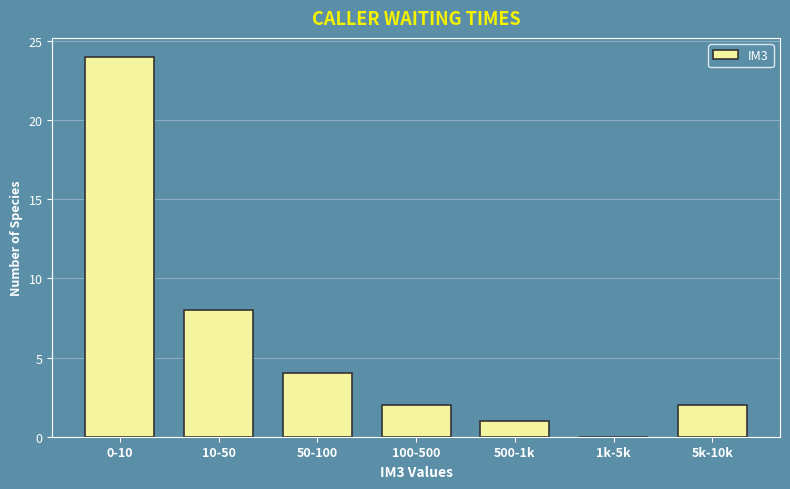

Reading left to right, list all the values displayed in this chart.

0-10=24	10-50=8	50-100=4	100-500=2	500-1k=1	1k-5k=0	5k-10k=2